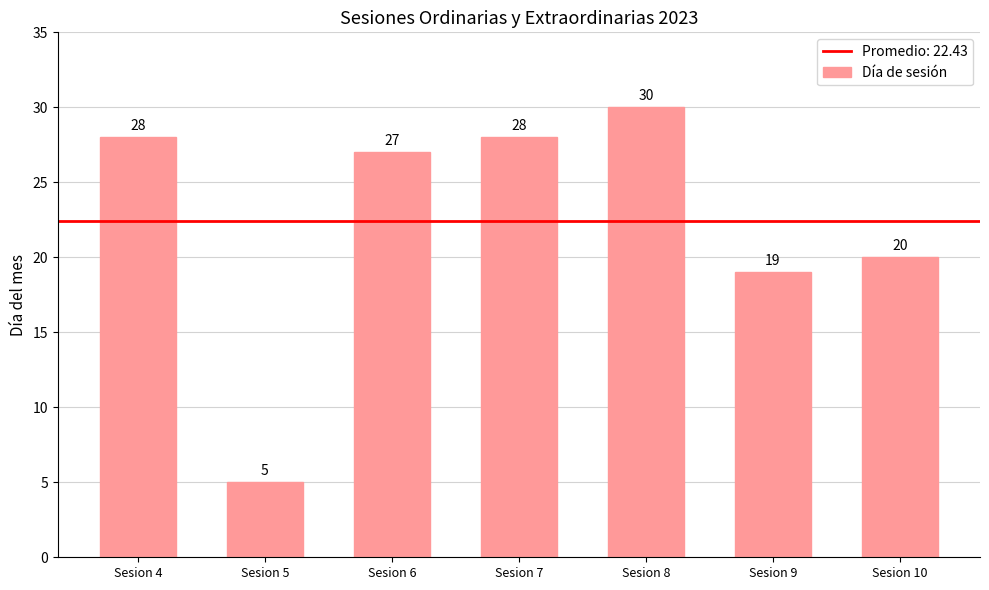

How many data points are less than 27?

3